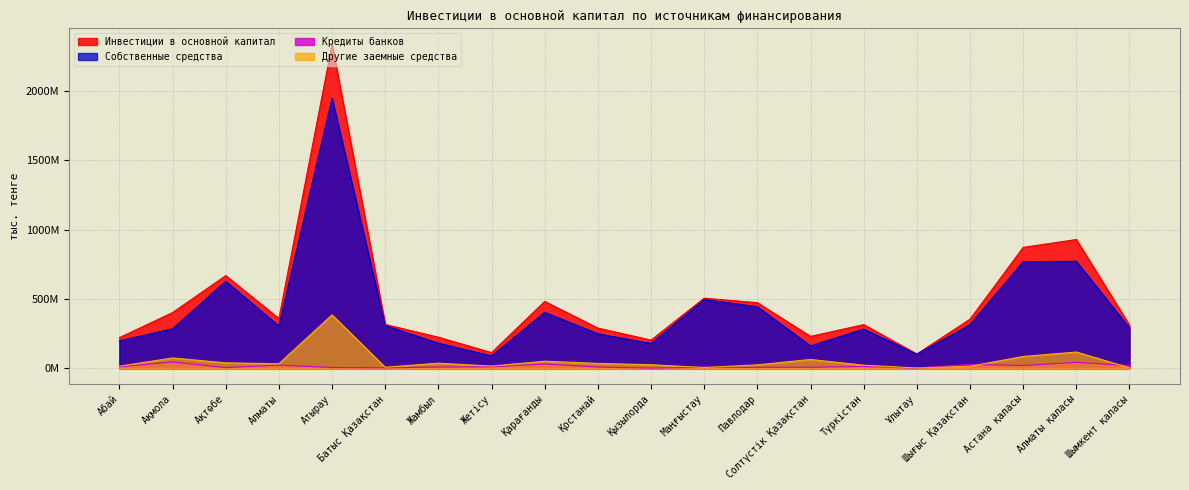

What is the total value across all series at Жамбыл?

446089238